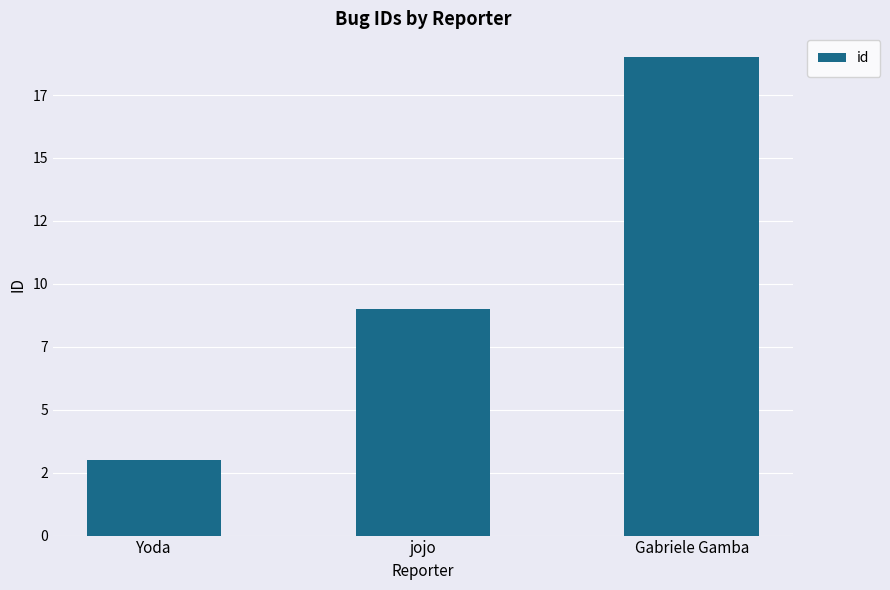

Between Gabriele Gamba and Yoda, which is larger?

Gabriele Gamba